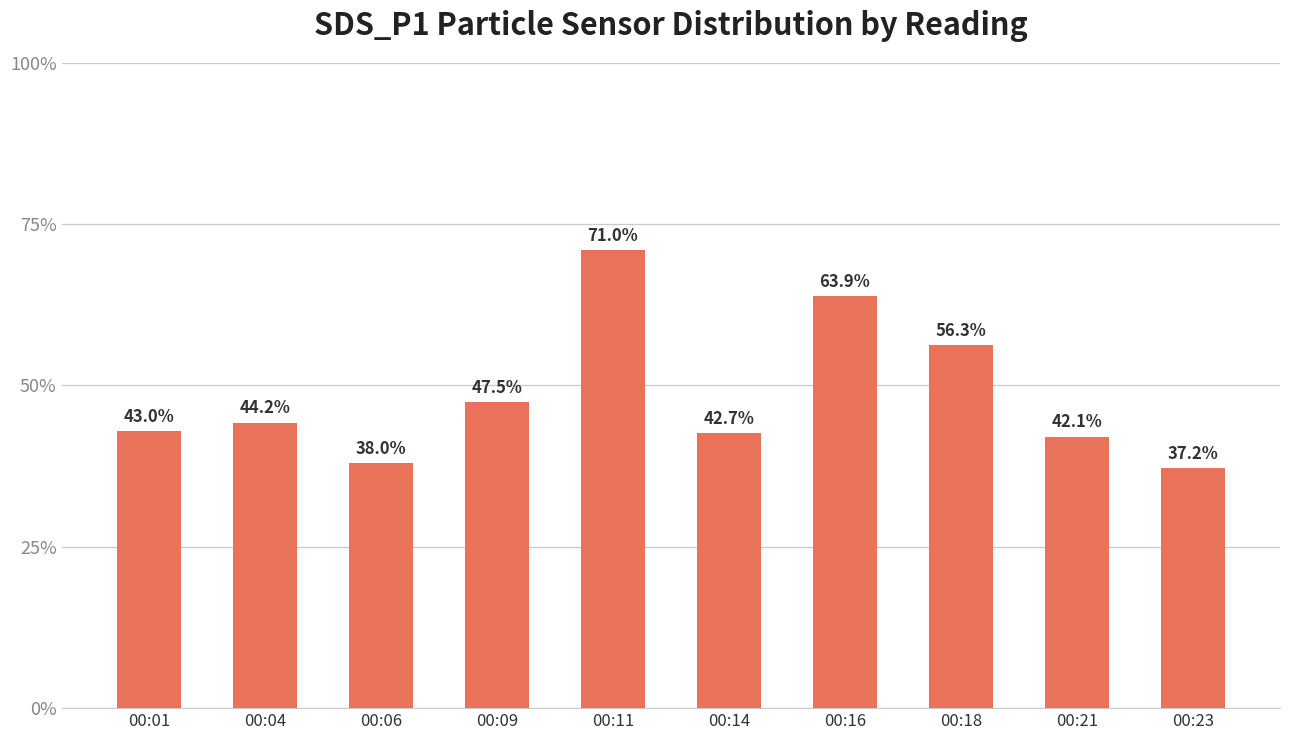

Which has a higher value, 00:06 or 00:21?

00:21